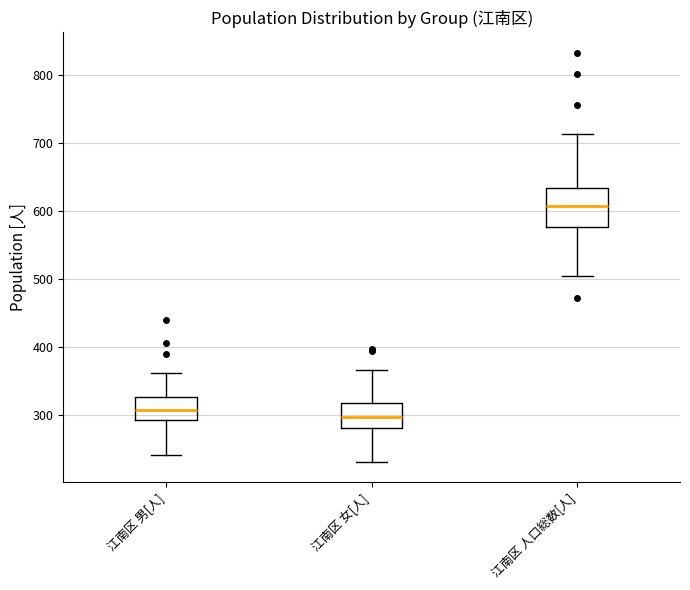

Which box has the highest median line?

江南区 人口総数[人]